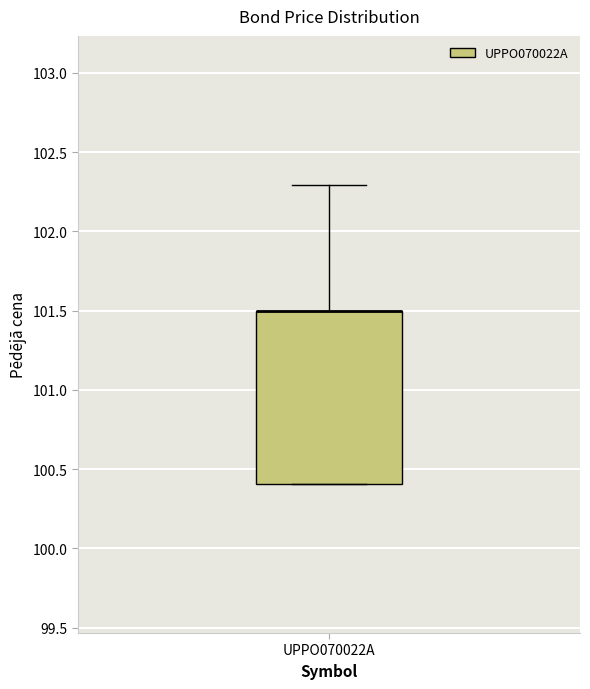

Read this box plot against the y-axis: the position of the median line, the range covered by the box, and the ends of both whiskers. The values are not printed on the chart, so give them approximately, as read against the axis.

median 101.5 (drawn on the box's upper edge), box 100.4 to 101.5, whiskers 100.4 to 102.3